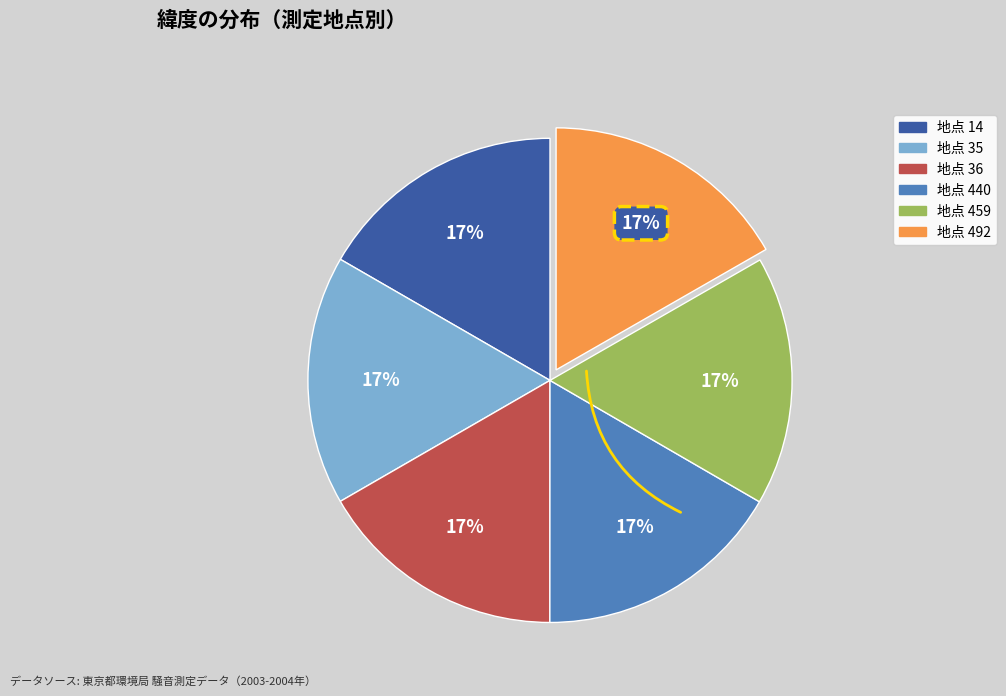

Does any single category account for the majority?

No